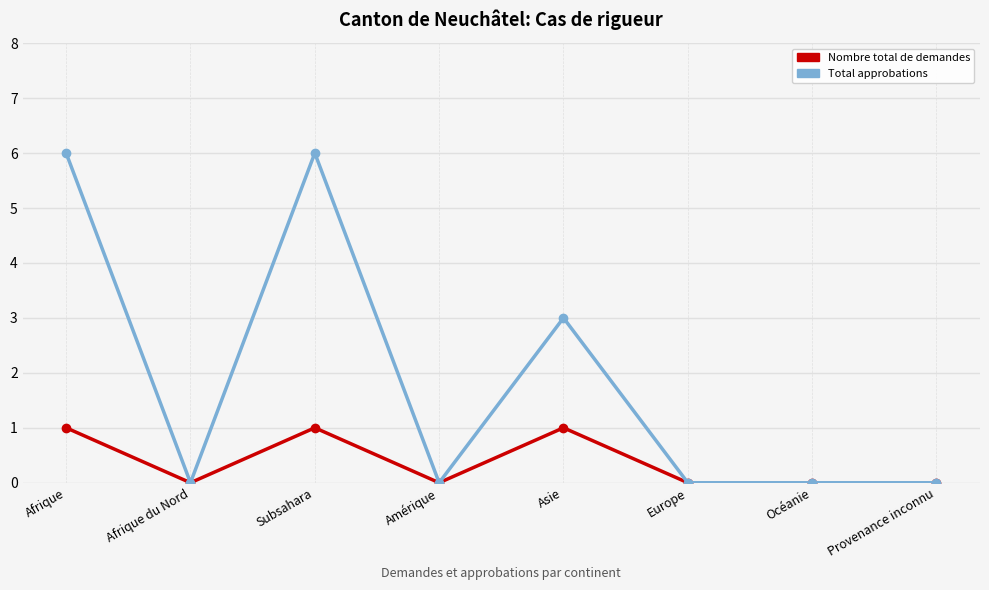

What is the label of the 8th point from the right?

Afrique